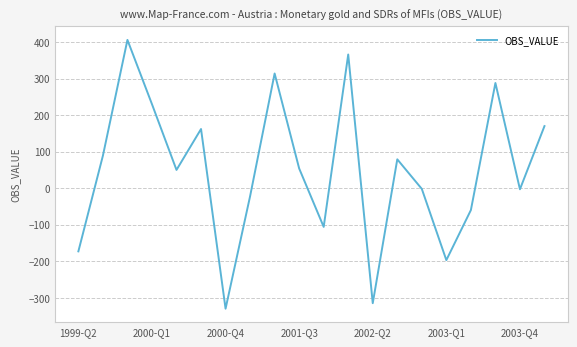

What is the difference between the maximum and minimum values?

736